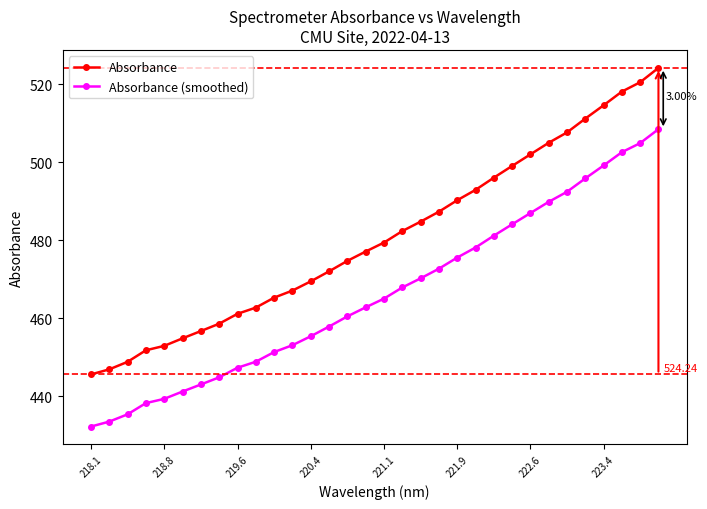

True or false: Absorbance has more than 0 interior local peaks.

False